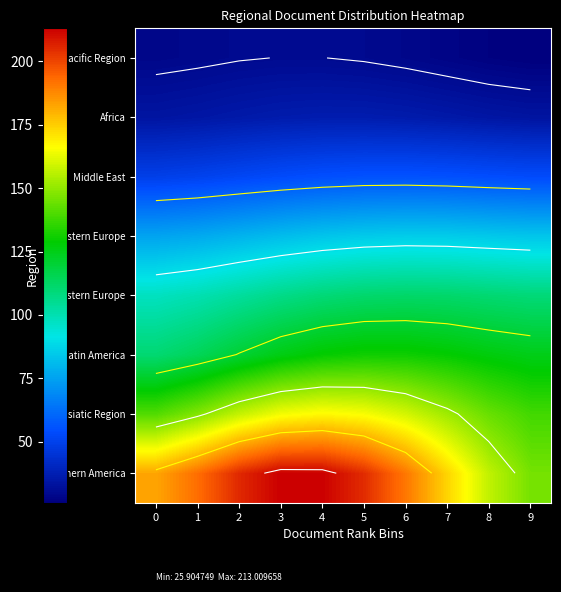

What is the total value across all series at 5?

819.0